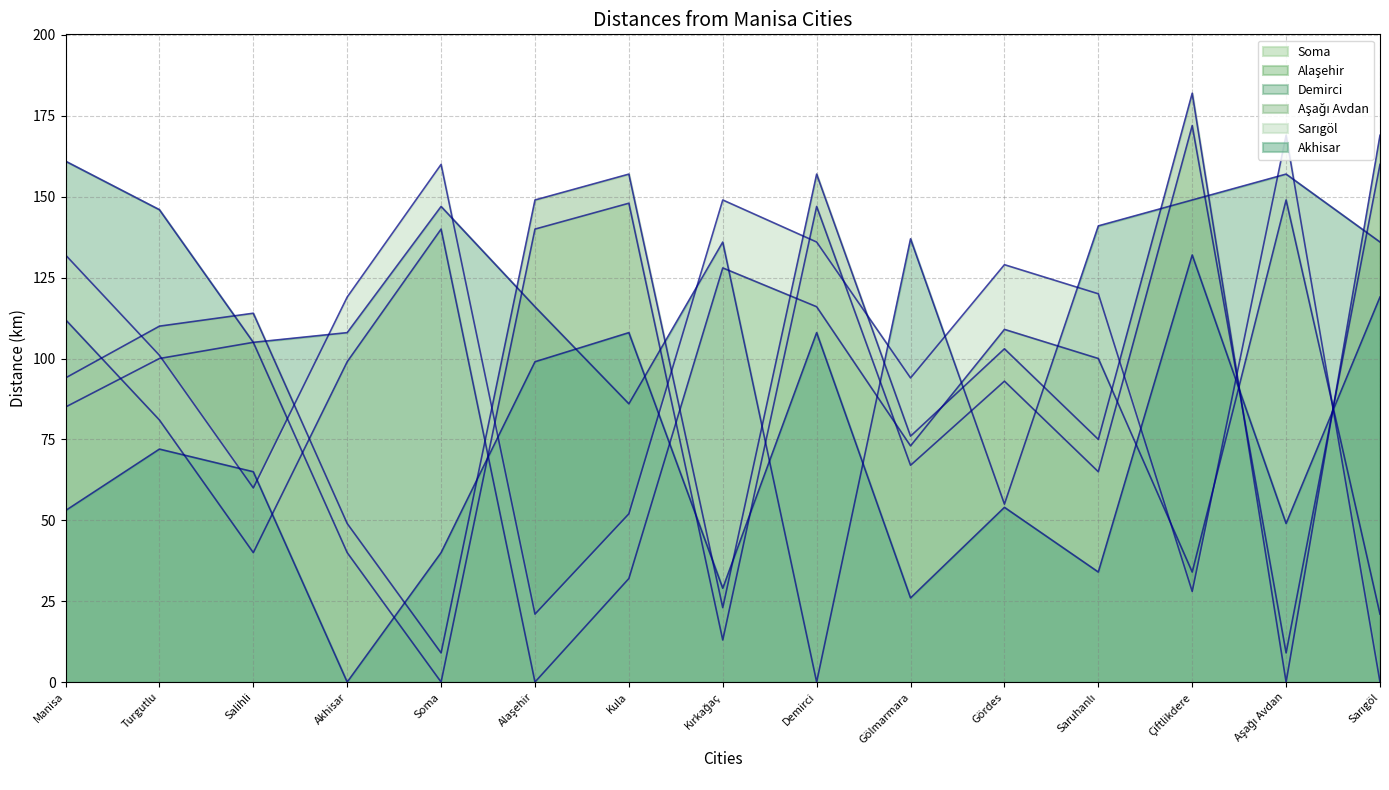

Reading left to right, transcribe all the data shown in this chart.

Soma: Manisa=85	Turgutlu=100	Salihli=105	Akhisar=40	Soma=0	Alaşehir=140	Kula=148	Kırkağaç=13	Demirci=147	Gölmarmara=67	Gördes=93	Saruhanlı=65	Çiftlikdere=172	Aşağı Avdan=9	Sarıgöl=160
Alaşehir: Manisa=112	Turgutlu=81	Salihli=40	Akhisar=99	Soma=140	Alaşehir=0	Kula=32	Kırkağaç=128	Demirci=116	Gölmarmara=73	Gördes=109	Saruhanlı=100	Çiftlikdere=34	Aşağı Avdan=149	Sarıgöl=21
Demirci: Manisa=161	Turgutlu=146	Salihli=105	Akhisar=108	Soma=147	Alaşehir=116	Kula=86	Kırkağaç=136	Demirci=0	Gölmarmara=137	Gördes=55	Saruhanlı=141	Çiftlikdere=149	Aşağı Avdan=157	Sarıgöl=136
Aşağı Avdan: Manisa=94	Turgutlu=110	Salihli=114	Akhisar=49	Soma=9	Alaşehir=149	Kula=157	Kırkağaç=23	Demirci=157	Gölmarmara=76	Gördes=103	Saruhanlı=75	Çiftlikdere=182	Aşağı Avdan=0	Sarıgöl=169
Sarıgöl: Manisa=132	Turgutlu=101	Salihli=60	Akhisar=119	Soma=160	Alaşehir=21	Kula=52	Kırkağaç=149	Demirci=136	Gölmarmara=94	Gördes=129	Saruhanlı=120	Çiftlikdere=28	Aşağı Avdan=169	Sarıgöl=0
Akhisar: Manisa=53	Turgutlu=72	Salihli=65	Akhisar=0	Soma=40	Alaşehir=99	Kula=108	Kırkağaç=29	Demirci=108	Gölmarmara=26	Gördes=54	Saruhanlı=34	Çiftlikdere=132	Aşağı Avdan=49	Sarıgöl=119